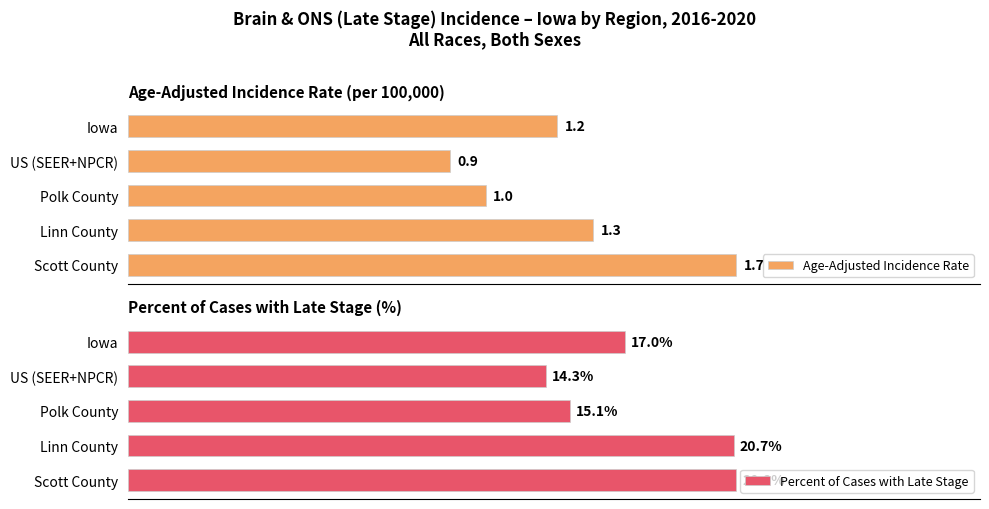

Which series has the largest range (max minus min)?

Percent of Cases with Late Stage